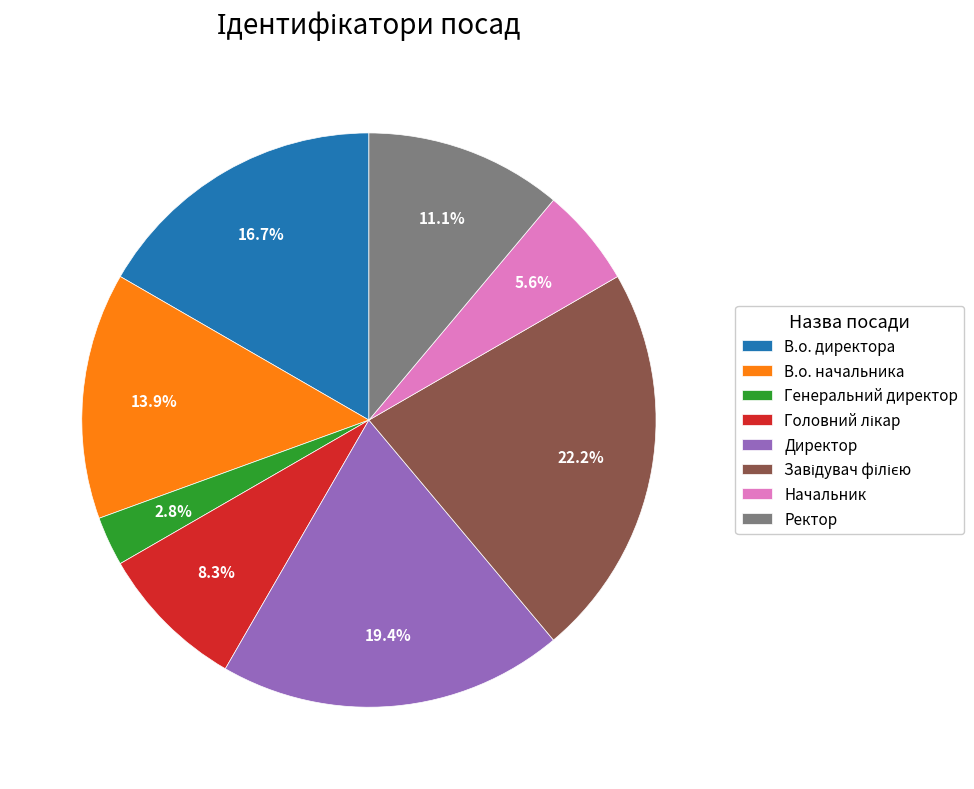

What percentage is the Директор slice, to the nearest percent?

19%